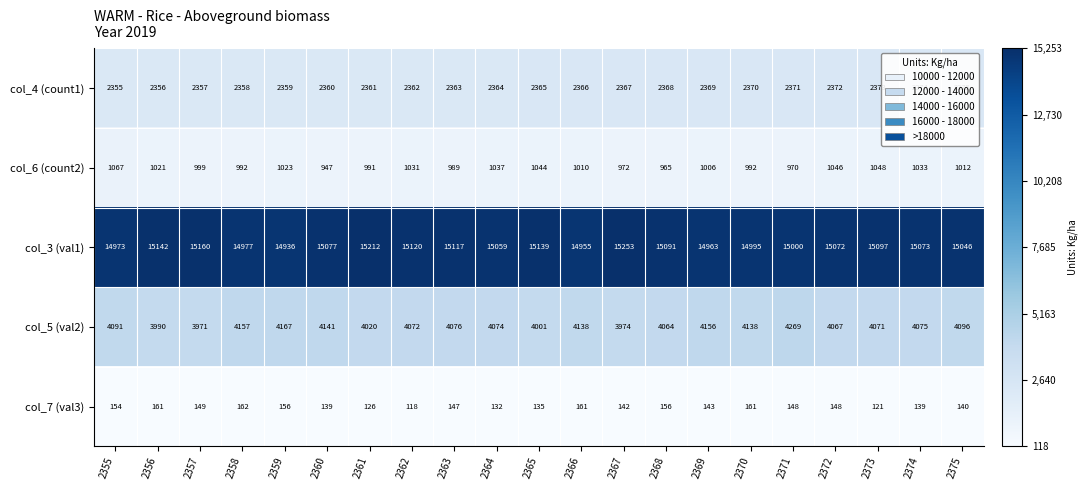

What is the sum of all col_6 (count2) values?

21195